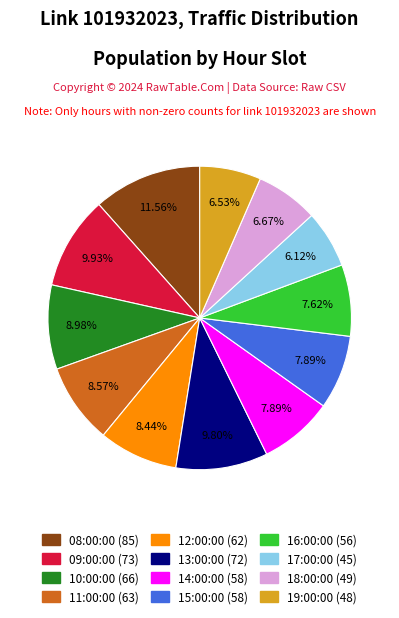

Is there any slice that represents more than half of the pie?

No